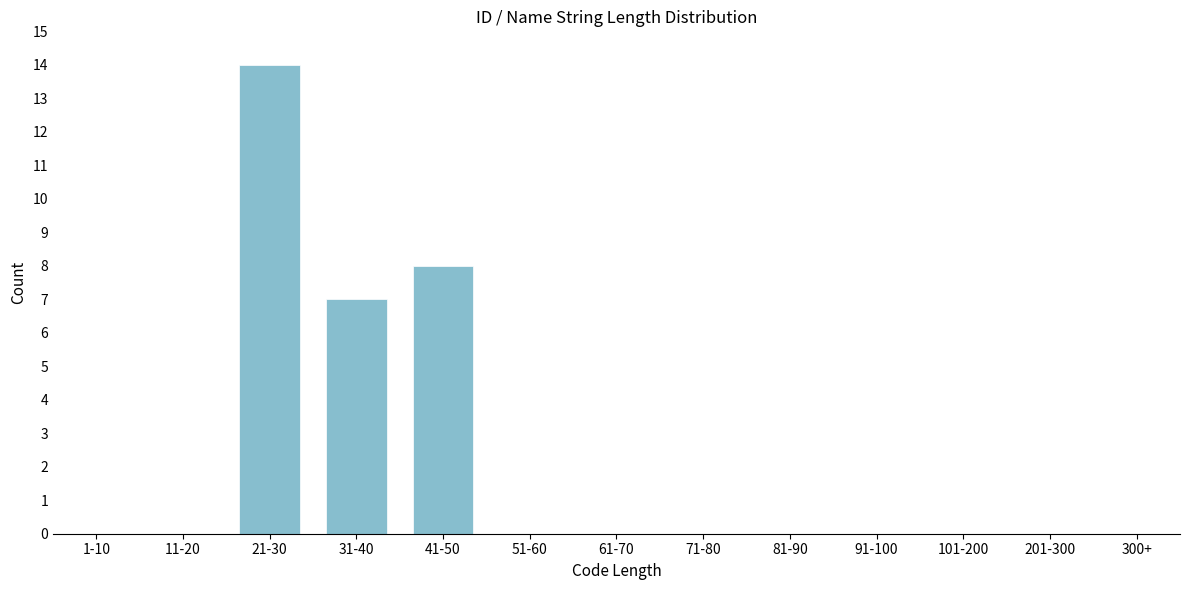

Reading left to right, what are all the values shown in this chart?

1-10=0	11-20=0	21-30=14	31-40=7	41-50=8	51-60=0	61-70=0	71-80=0	81-90=0	91-100=0	101-200=0	201-300=0	300+=0